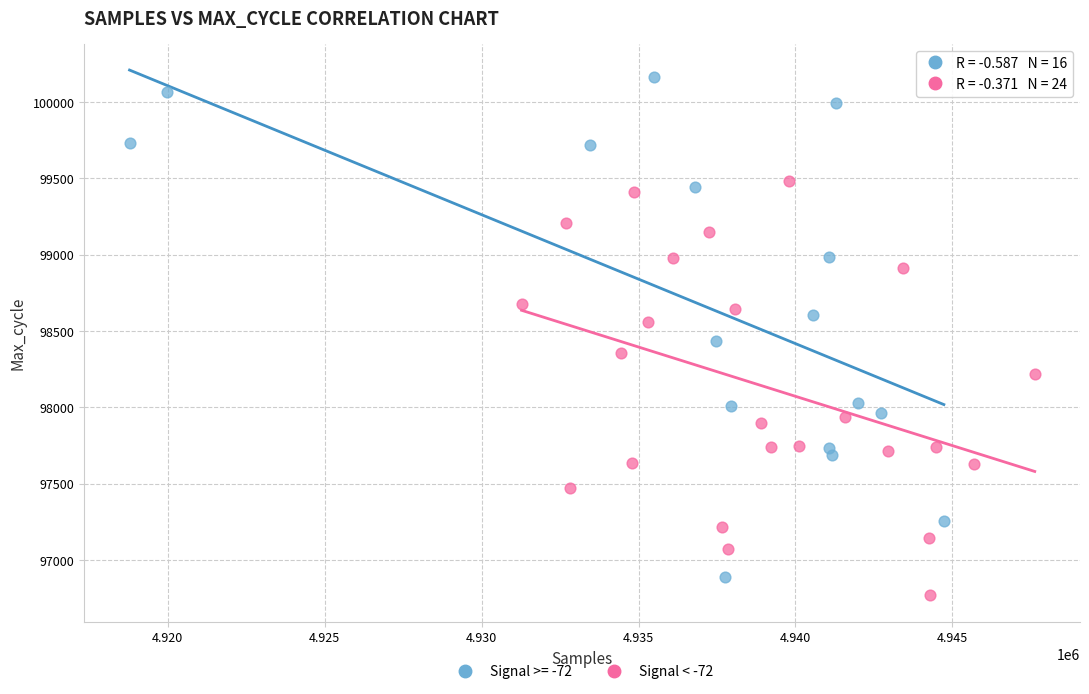

Which series has the largest Y range (max minus min)?

Signal >= -72